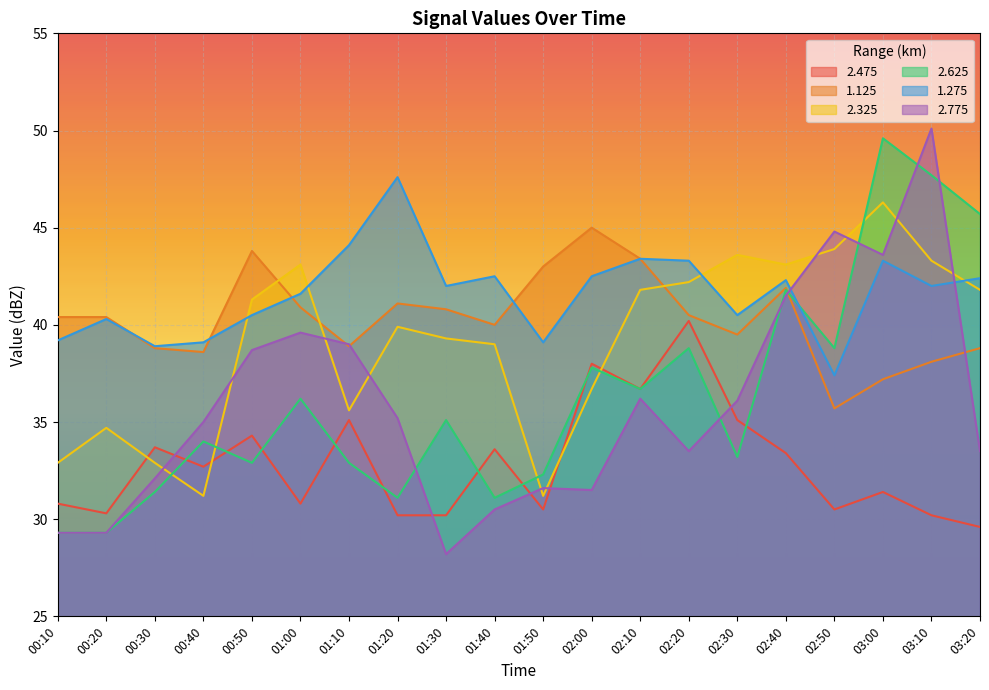

Reading left to right, transcribe all the data shown in this chart.

2.475: 00:10=30.8	00:20=30.3	00:30=33.7	00:40=32.7	00:50=34.3	01:00=30.8	01:10=35.1	01:20=30.2	01:30=30.2	01:40=33.6	01:50=30.5	02:00=38.0	02:10=36.7	02:20=40.2	02:30=35.1	02:40=33.4	02:50=30.5	03:00=31.4	03:10=30.2	03:20=29.6
1.125: 00:10=40.4	00:20=40.4	00:30=38.8	00:40=38.6	00:50=43.8	01:00=40.9	01:10=38.9	01:20=41.1	01:30=40.8	01:40=40.0	01:50=43.0	02:00=45.0	02:10=43.4	02:20=40.5	02:30=39.5	02:40=41.9	02:50=35.7	03:00=37.2	03:10=38.1	03:20=38.8
2.325: 00:10=32.9	00:20=34.7	00:30=32.9	00:40=31.2	00:50=41.3	01:00=43.1	01:10=35.6	01:20=39.9	01:30=39.3	01:40=39.0	01:50=31.2	02:00=36.7	02:10=41.8	02:20=42.2	02:30=43.6	02:40=43.1	02:50=43.9	03:00=46.3	03:10=43.3	03:20=41.8
2.625: 00:10=29.3	00:20=29.3	00:30=31.4	00:40=34.0	00:50=32.9	01:00=36.2	01:10=32.9	01:20=31.1	01:30=35.1	01:40=31.1	01:50=32.3	02:00=37.8	02:10=36.7	02:20=38.8	02:30=33.2	02:40=41.8	02:50=38.8	03:00=49.6	03:10=47.7	03:20=45.7
1.275: 00:10=39.2	00:20=40.3	00:30=38.9	00:40=39.1	00:50=40.5	01:00=41.6	01:10=44.1	01:20=47.6	01:30=42.0	01:40=42.5	01:50=39.1	02:00=42.5	02:10=43.4	02:20=43.3	02:30=40.5	02:40=42.3	02:50=37.4	03:00=43.3	03:10=42.0	03:20=42.4
2.775: 00:10=29.3	00:20=29.3	00:30=32.1	00:40=35.0	00:50=38.7	01:00=39.6	01:10=39.0	01:20=35.2	01:30=28.2	01:40=30.5	01:50=31.6	02:00=31.5	02:10=36.2	02:20=33.5	02:30=36.1	02:40=41.5	02:50=44.8	03:00=43.6	03:10=50.1	03:20=33.5